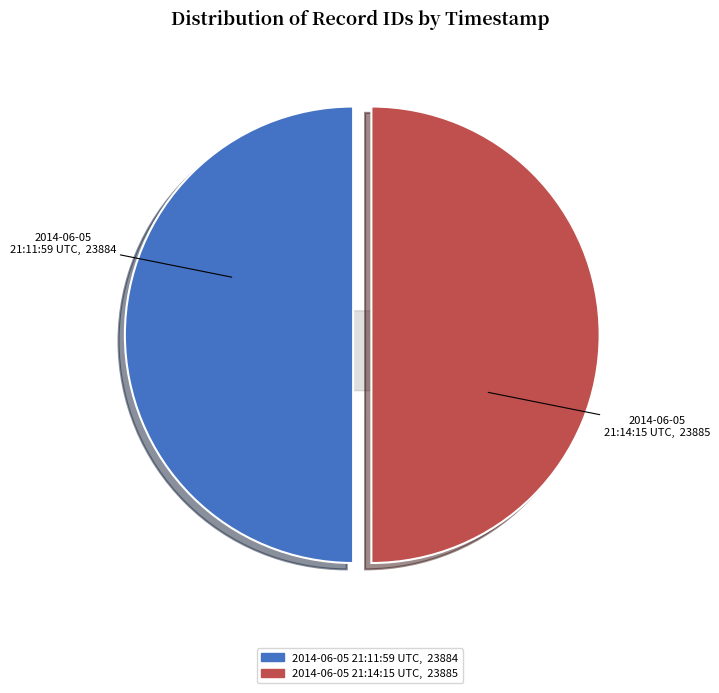

What is the change in value from 2014-06-05 21:11:59 UTC to 2014-06-05 21:14:15 UTC?

+1